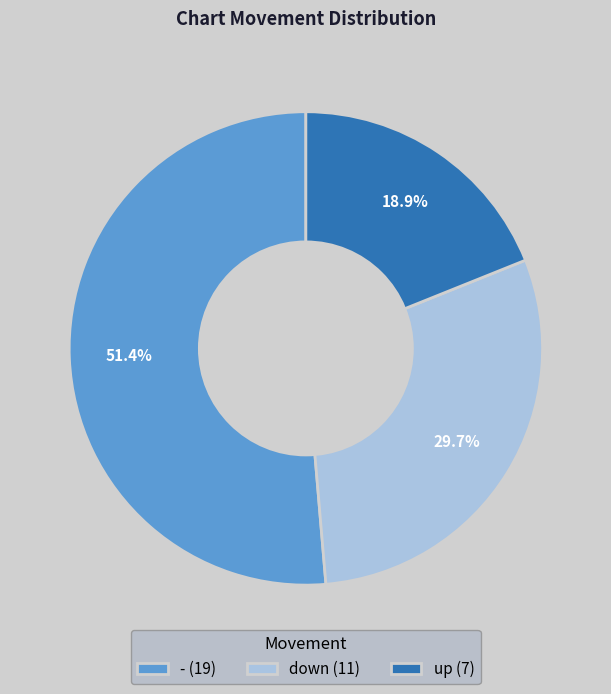

Is - (19) the majority of the pie?

Yes